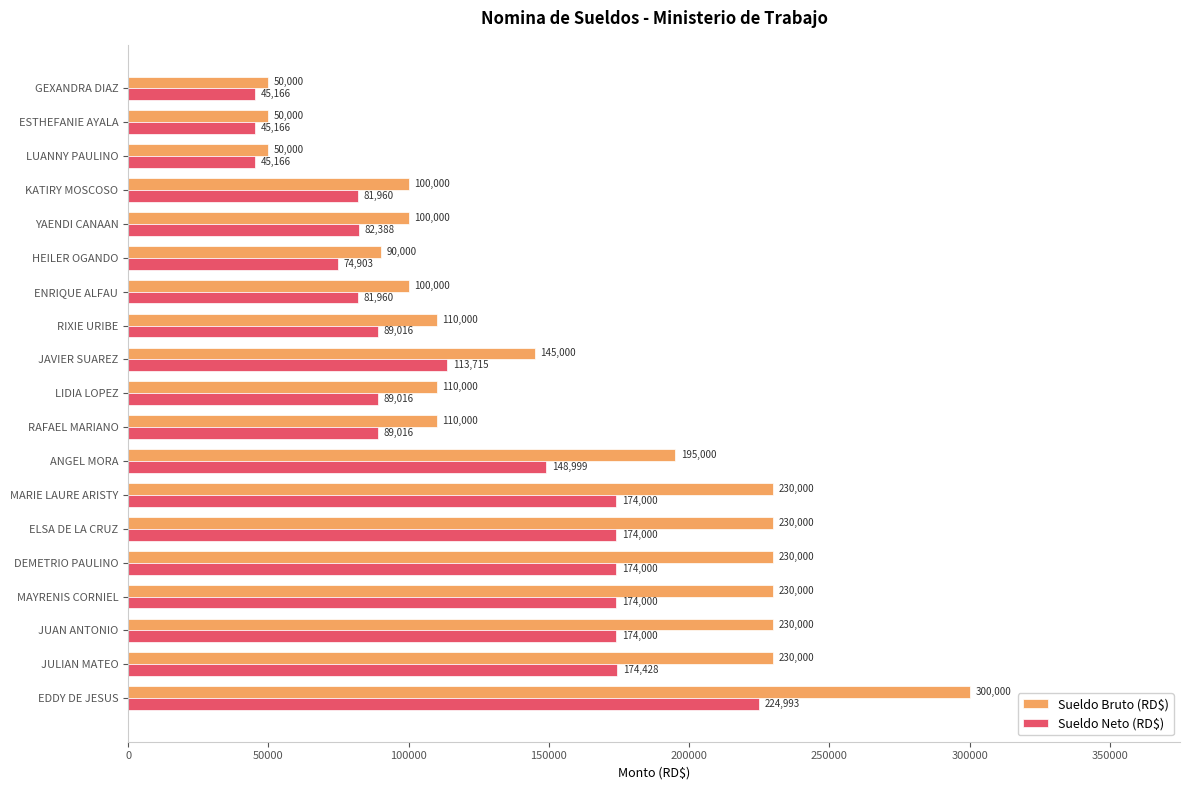

Is it true that Sueldo Bruto (RD$) equals 517806.8 at EDDY DE JESUS?

False